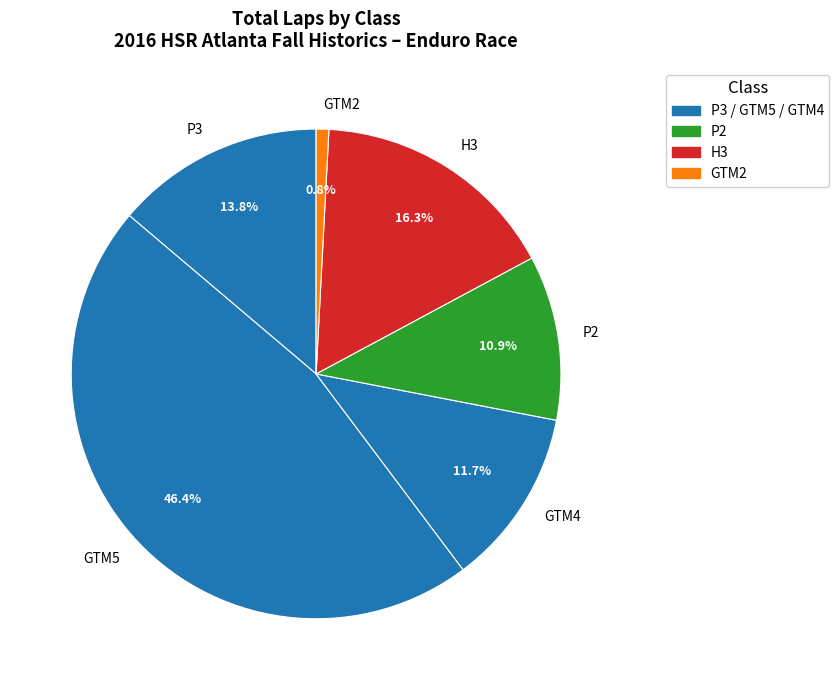

Count the number of slices in the pie.

6